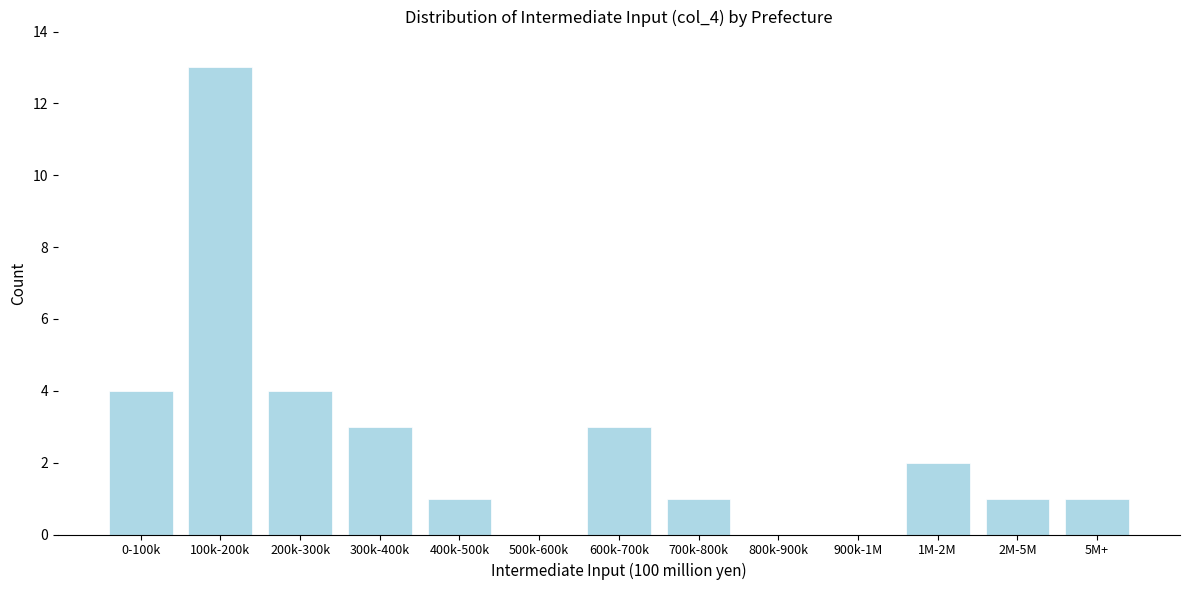

Reading left to right, what are all the values shown in this chart?

0-100k=4	100k-200k=13	200k-300k=4	300k-400k=3	400k-500k=1	500k-600k=0	600k-700k=3	700k-800k=1	800k-900k=0	900k-1M=0	1M-2M=2	2M-5M=1	5M+=1